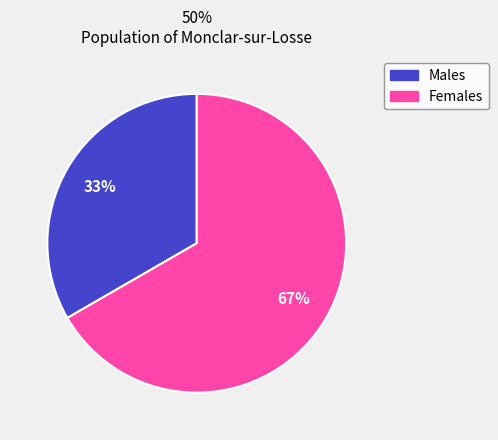

Does any single category account for the majority?

Yes